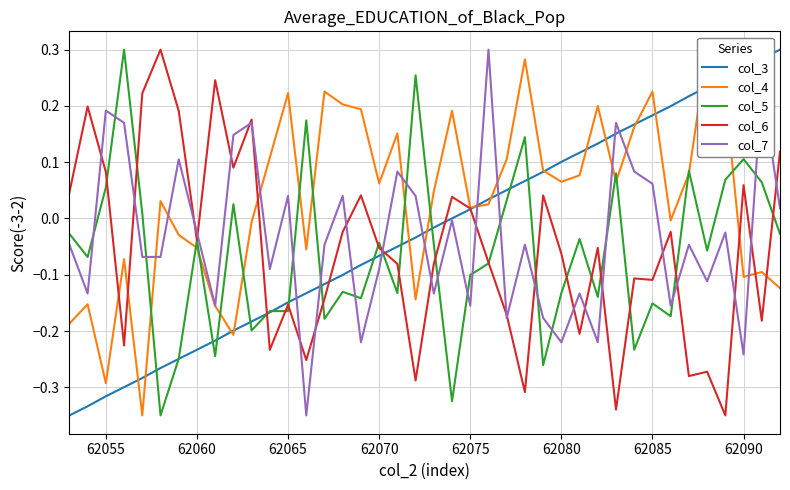

How many interior local peaks does the col_4 series have?

12